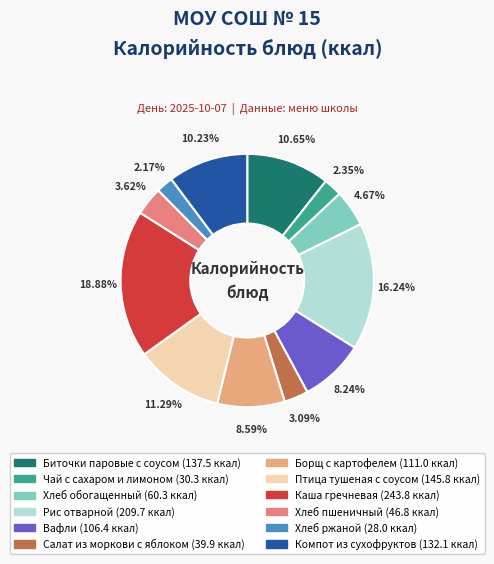

What percentage is the Биточки паровые с соусом slice, to the nearest percent?

11%